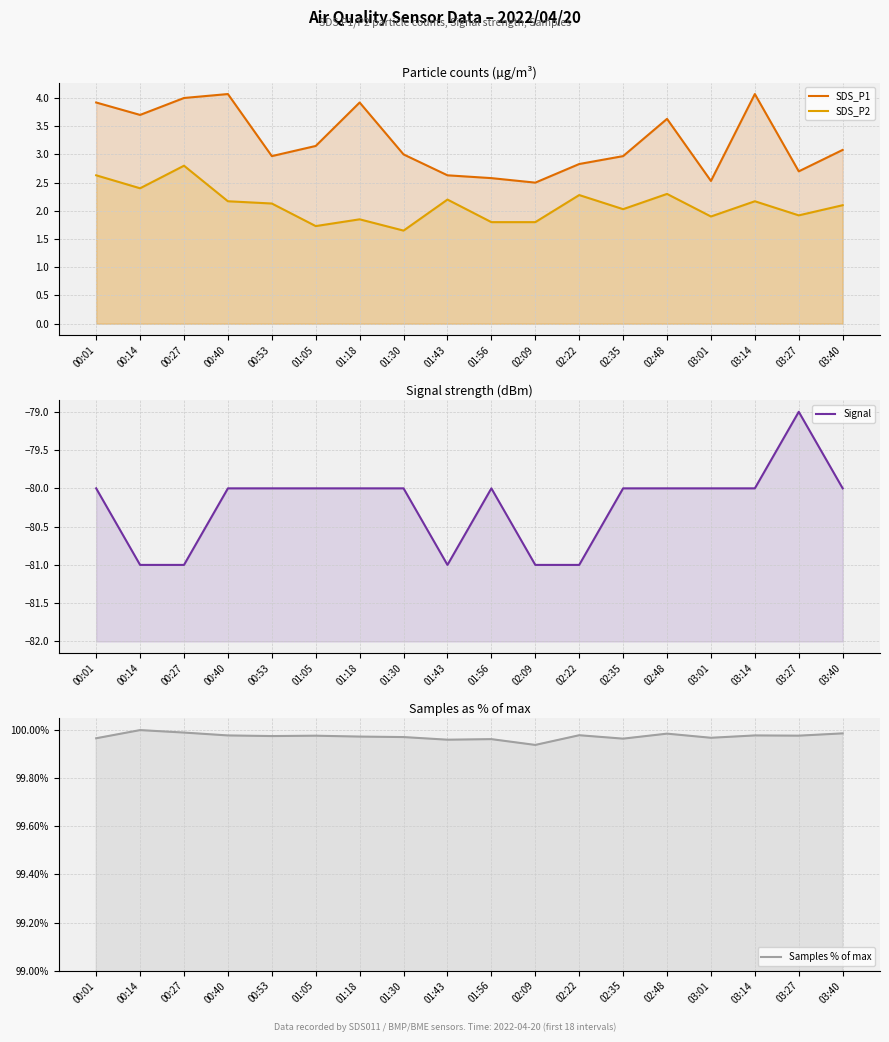

Which category has the lowest value in the SDS_P1 series?

02:09